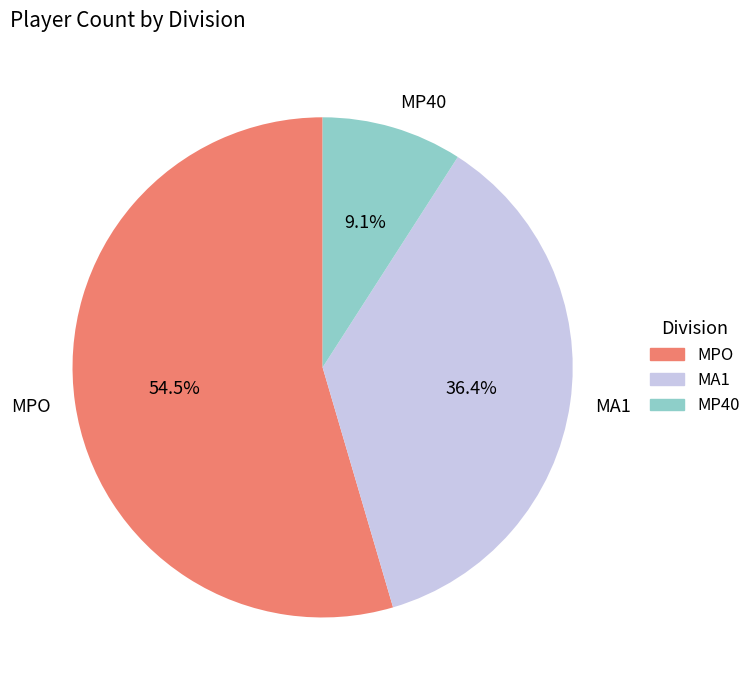

Which slice is the smallest?

MP40